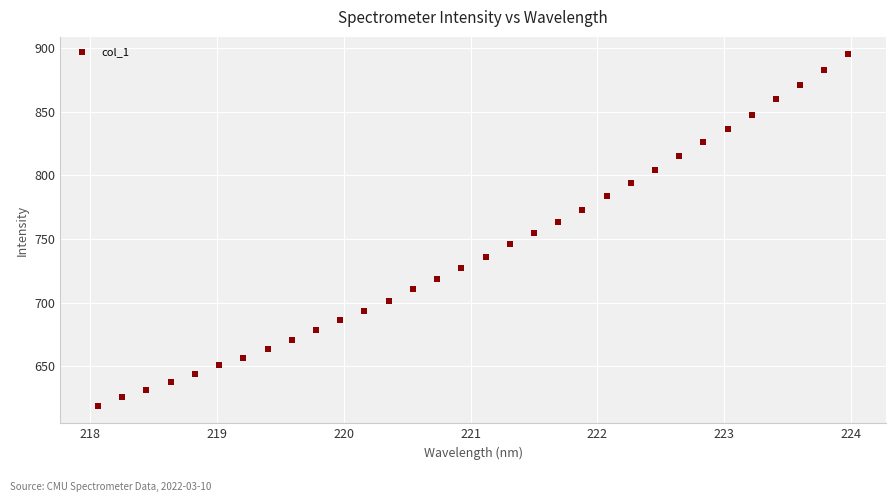

What is the range of X values (max minus min)?

5.9